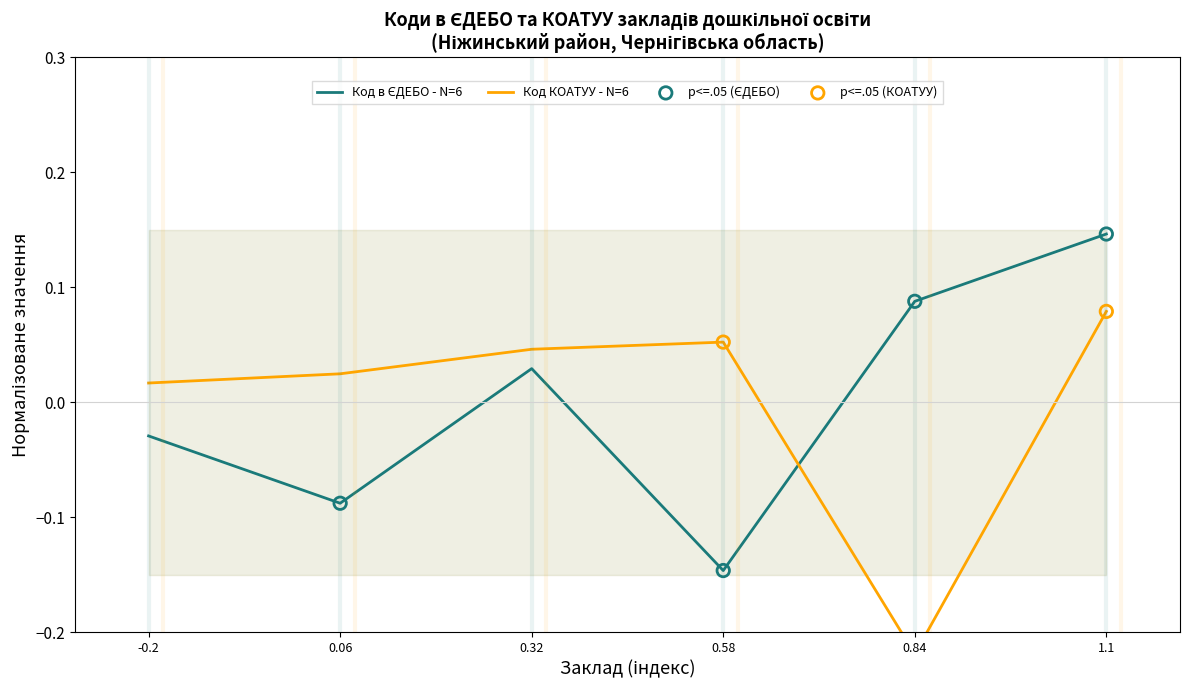

Is the value of Код в ЄДЕБО at -0.2 greater than the value of Код КОАТУУ at -0.2?

No